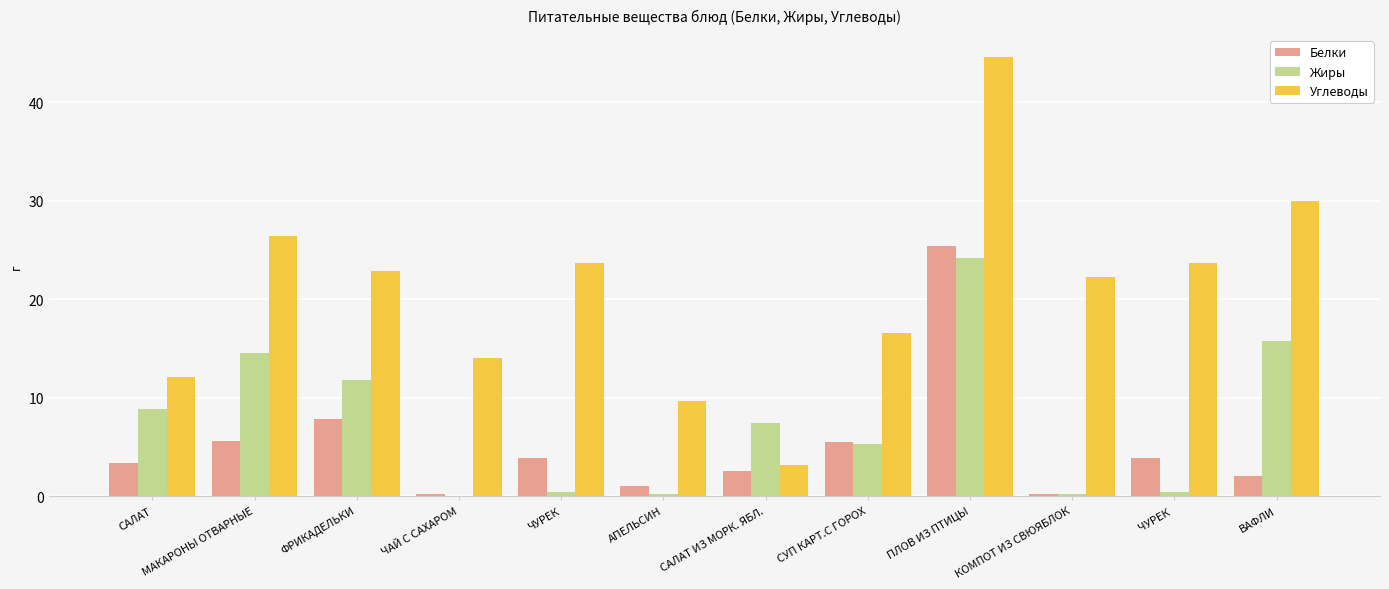

What is the spread (max minus min) of values at ЧАЙ С САХАРОМ?

14.0